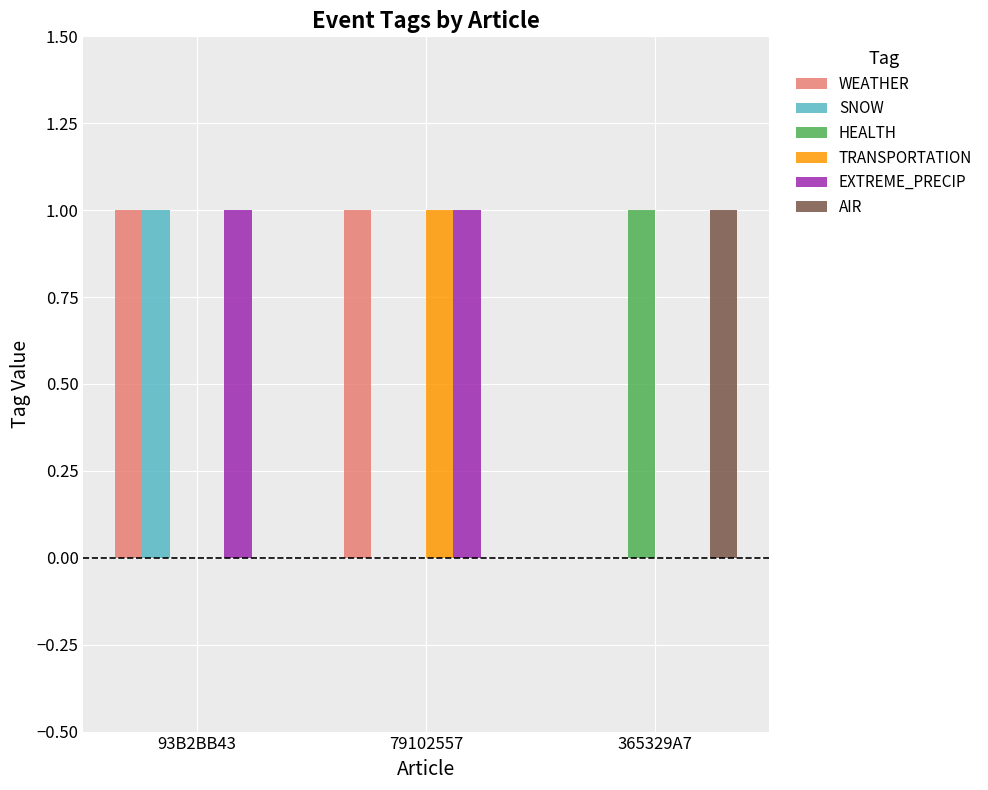

Is it true that TRANSPORTATION equals 0 at 93B2BB43?

True